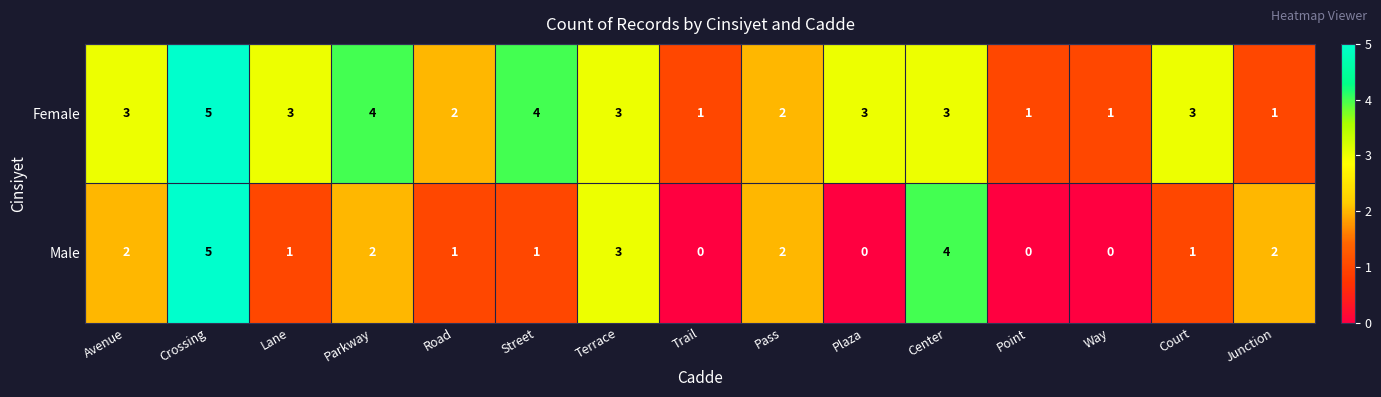

What is the difference between the second highest and second lowest values in the Male series?

4